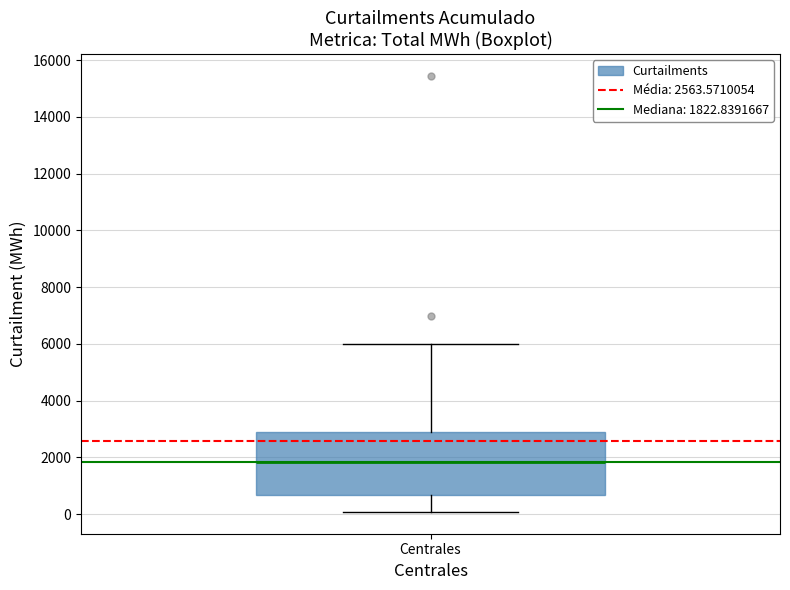

Read this box plot against the y-axis: the position of the median line, the range covered by the box, and the ends of both whiskers. The values are not printed on the chart, so give them approximately, as read against the axis.

median 1800, box 600 to 2800, whiskers 0 to 6000